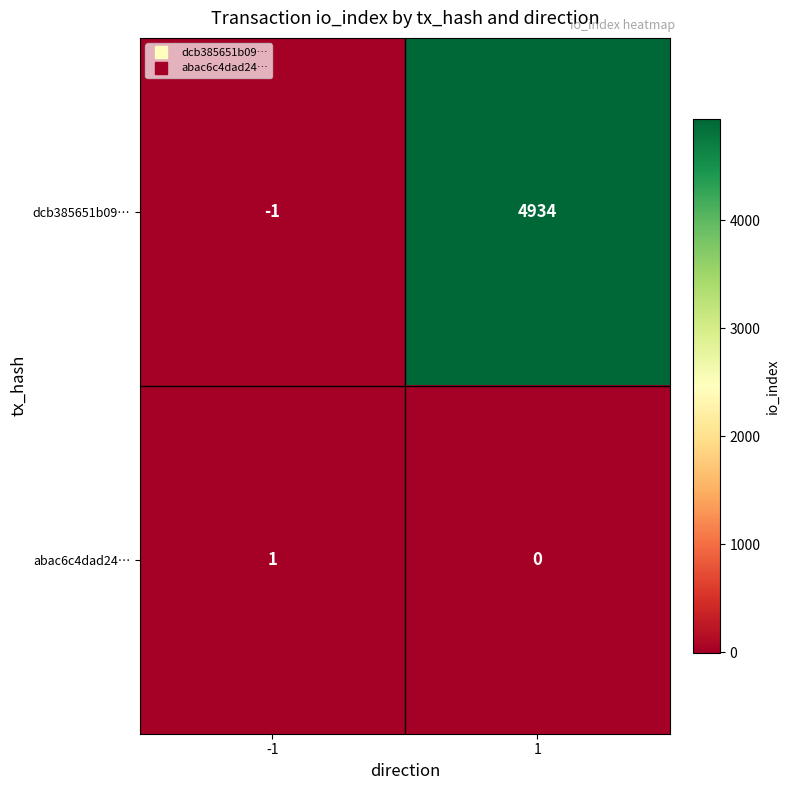

The dcb385651b09… series shows 6419 at 1. True or false?

False